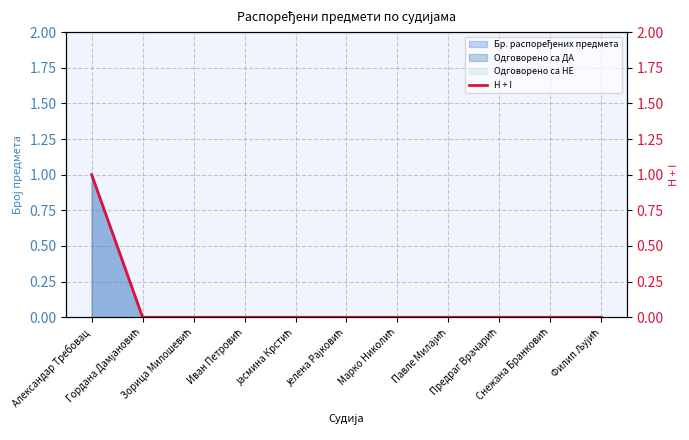

What is the difference between the maximum and minimum values?

1